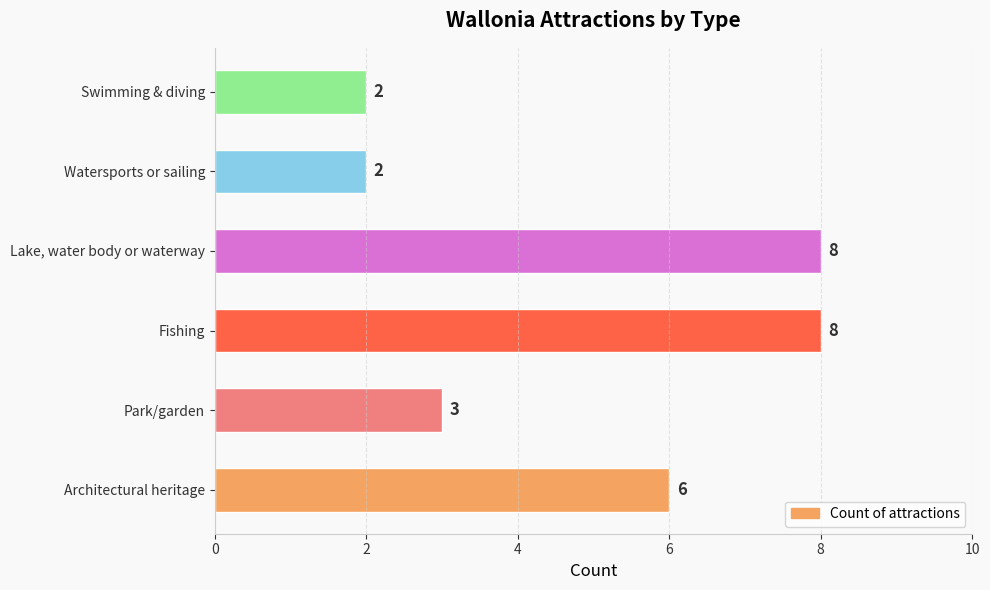

How many data points does each series have?

6